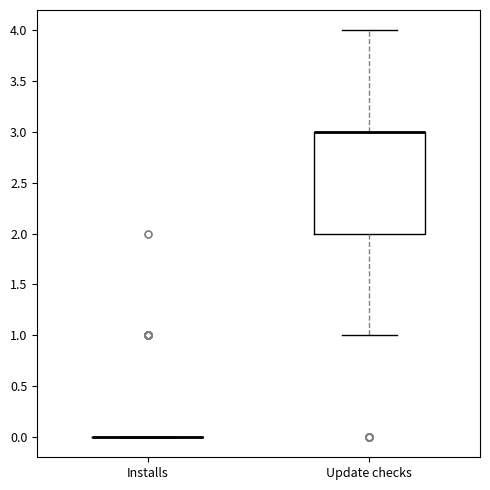

Reading left to right, transcribe this box plot: for each box, give where its median line is, the range the box spans, and where its two whiskers end, as read against the y-axis. The values are not printed on the chart, so give them approximately, as read against the axis.

Installs: box collapsed to a line at 0, whiskers 0 to 0
Update checks: median 3 (drawn on the box's upper edge), box 2 to 3, whiskers 1 to 4